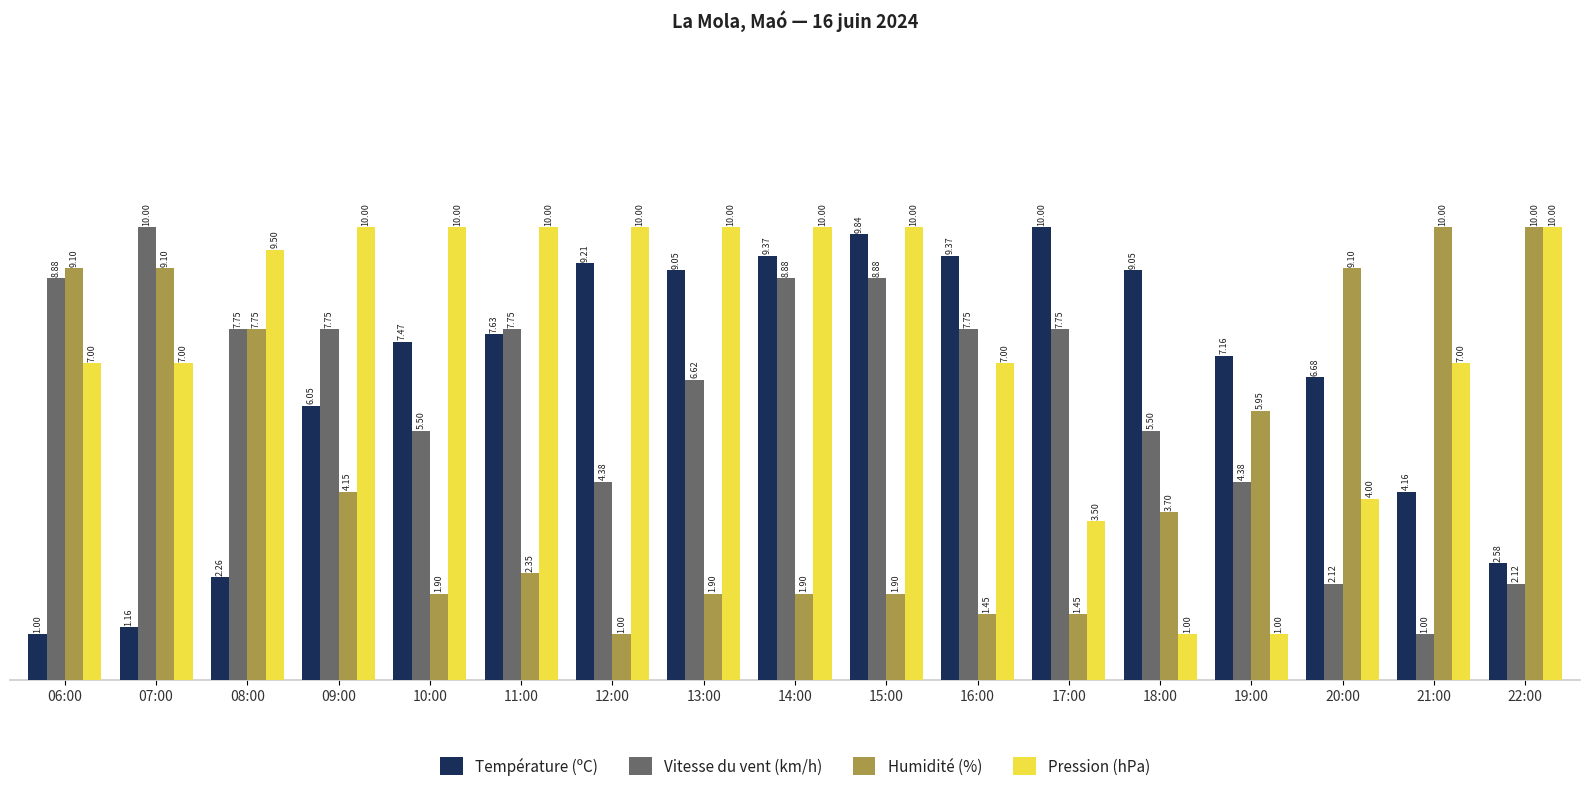

The Vitesse du vent (km/h) series shows 4.0 at 13:00. True or false?

False